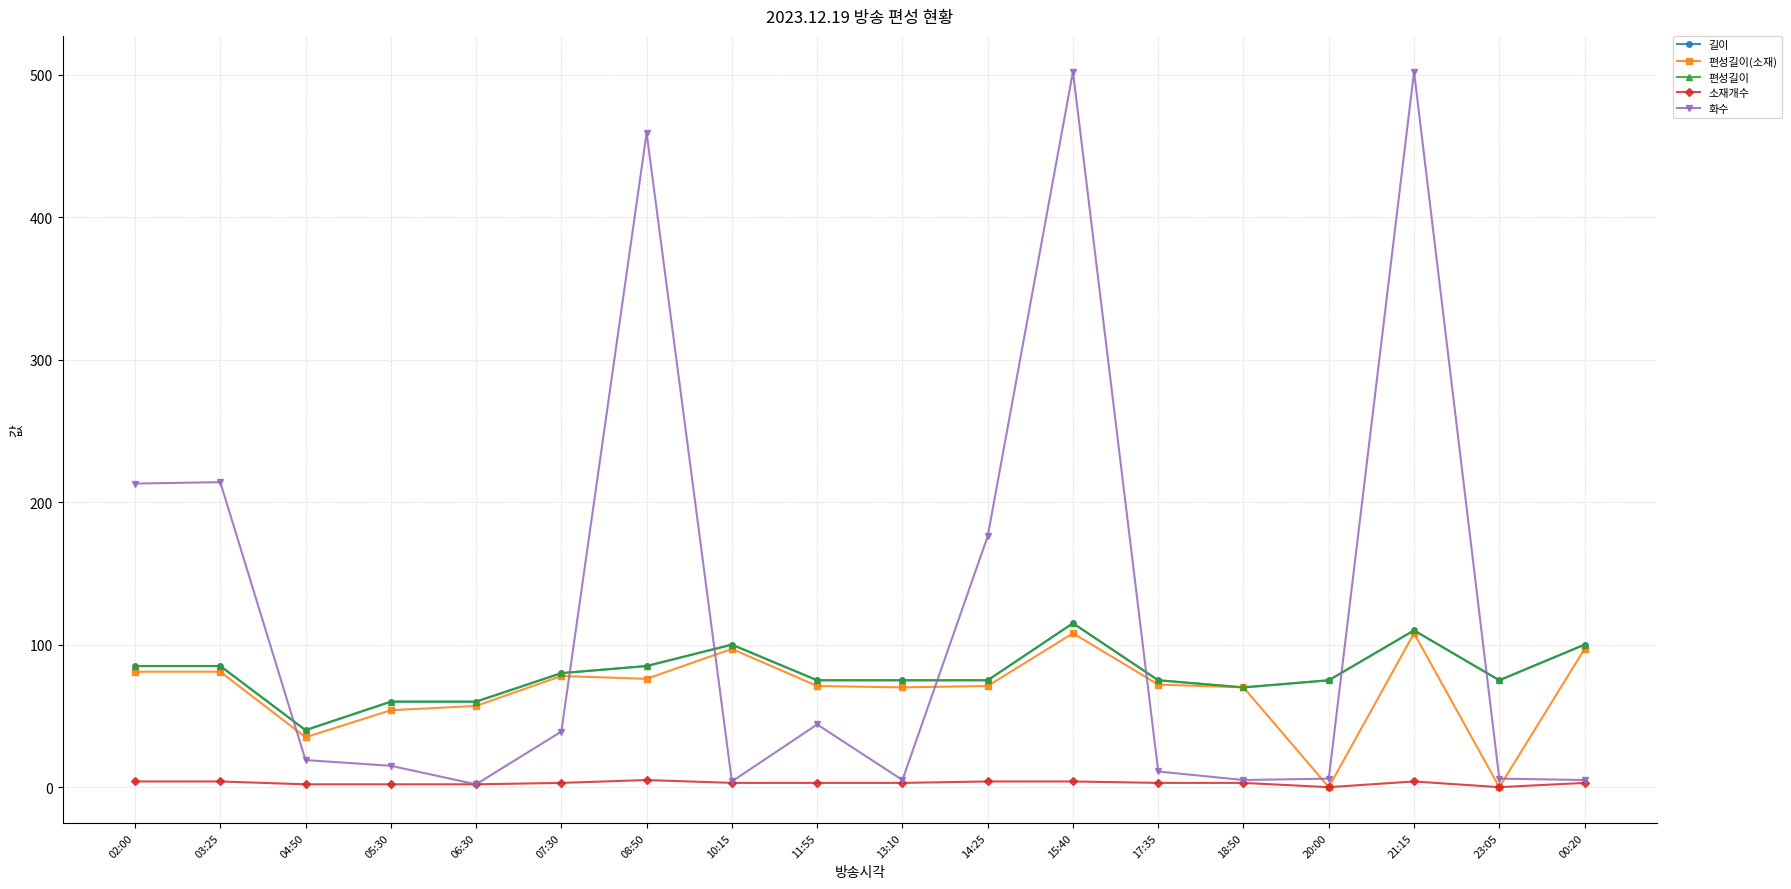

What are all the series names shown in the legend?

길이, 편성길이(소재), 편성길이, 소재개수, 화수